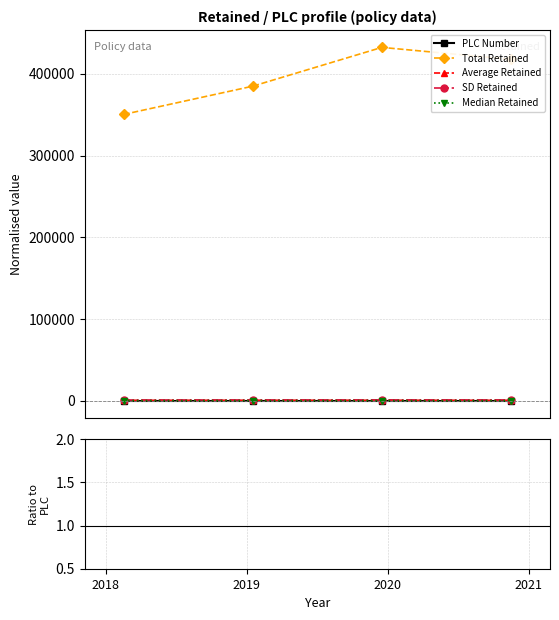

True or false: Total Retained and Median Retained cross at least once.

False